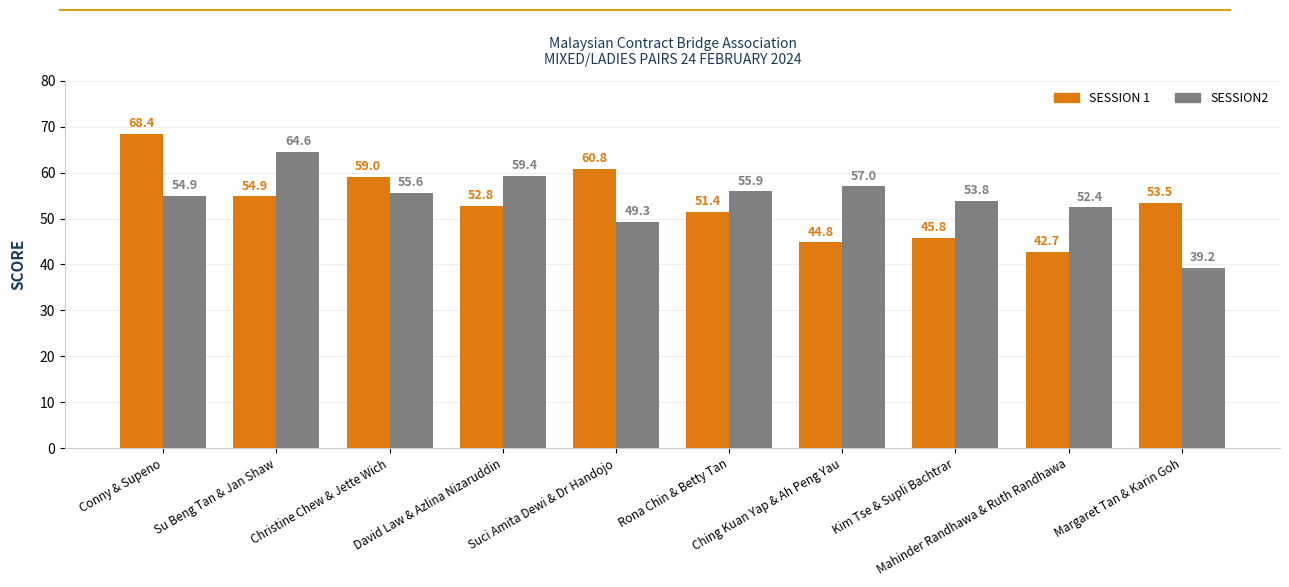

What is the total value across all series at Mahinder Randhawa & Ruth Randhawa?

95.1